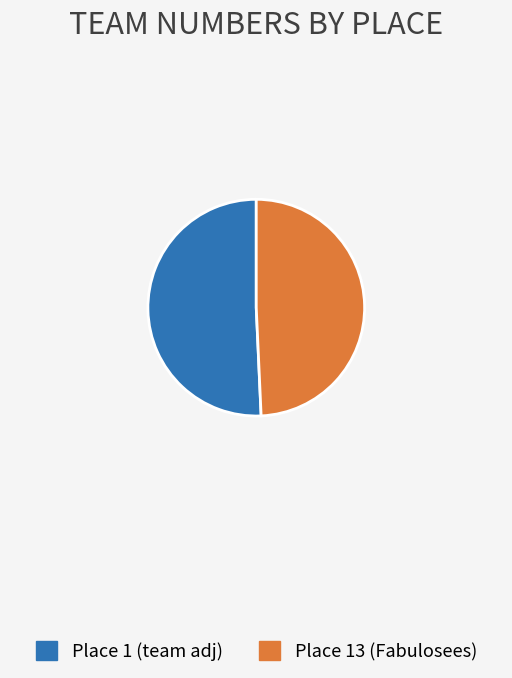

Count the number of slices in the pie.

2